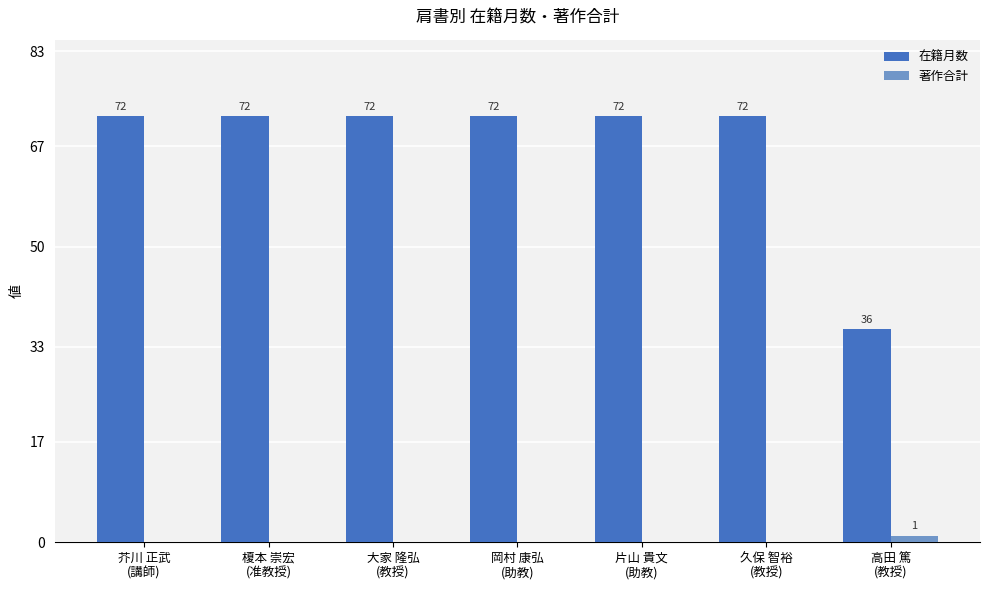

Which series has the largest total across all categories?

在籍月数